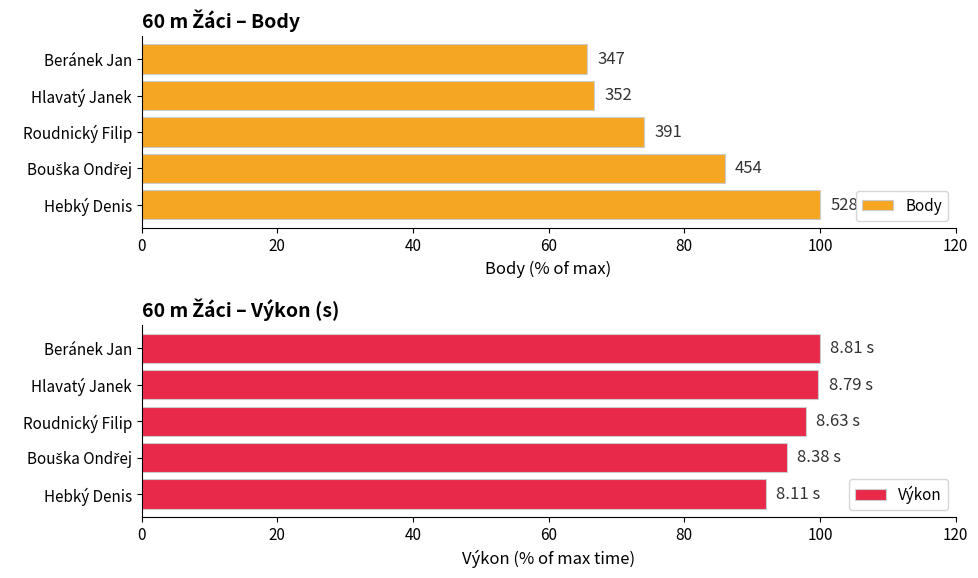

The Výkon series shows 41.1 at Hlavatý Janek. True or false?

False